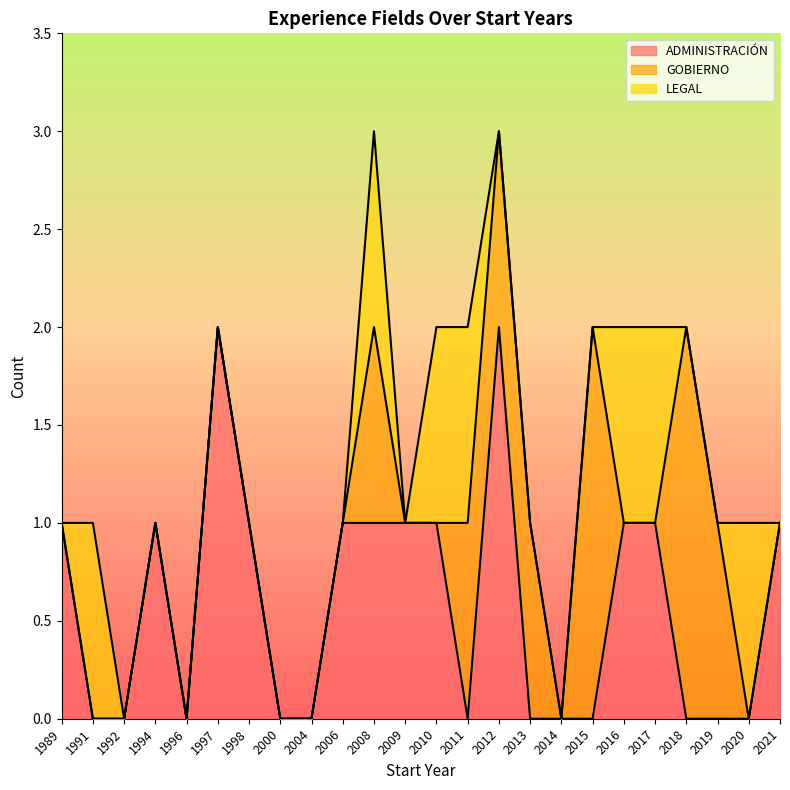

What is the difference between the maximum and minimum values in the GOBIERNO series?

2